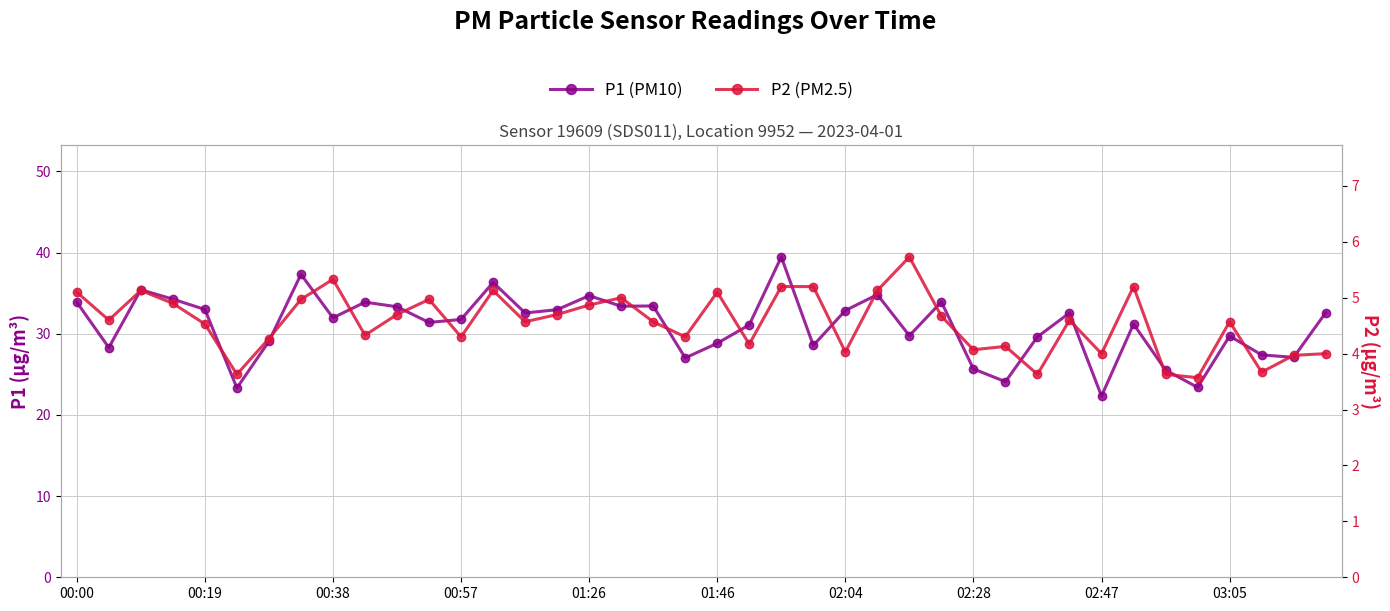

Which has a higher value, 12 or 31?

31